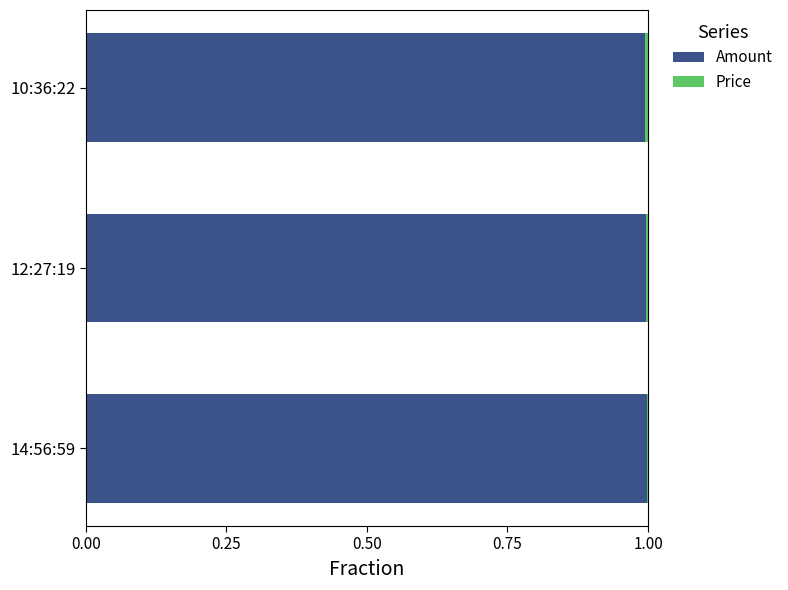

True or false: Amount has a value of 1.4 at 12:27:19.

False